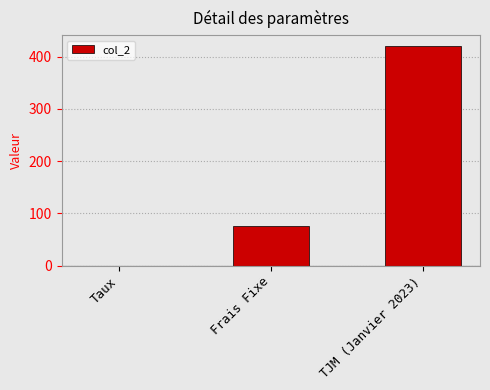

Reading right to left, what are all the values shown in this chart?

TJM (Janvier 2023)=420.0	Frais Fixe=75.0	Taux=0.1